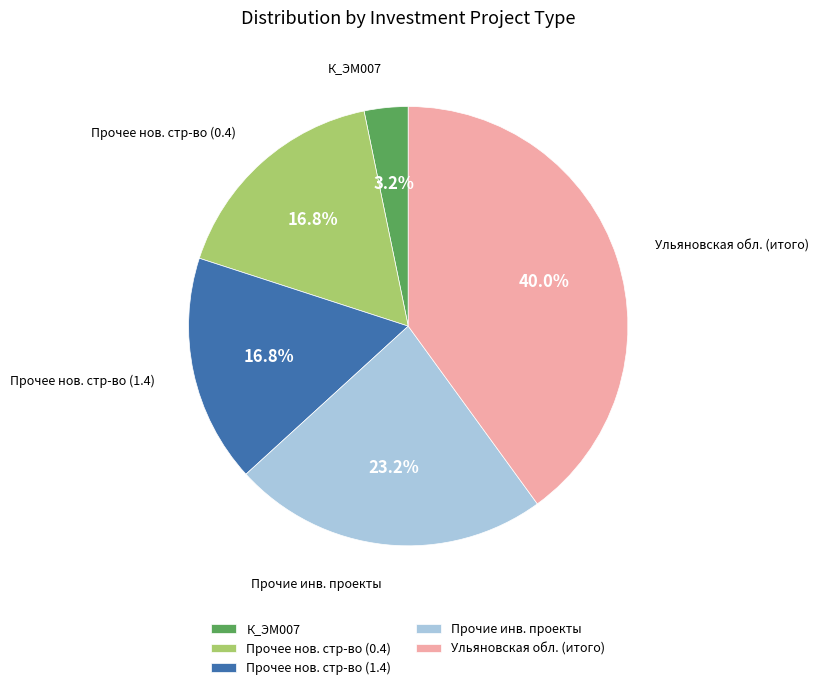

What portion of the pie excludes Ульяновская обл. (итого)?

60.0%